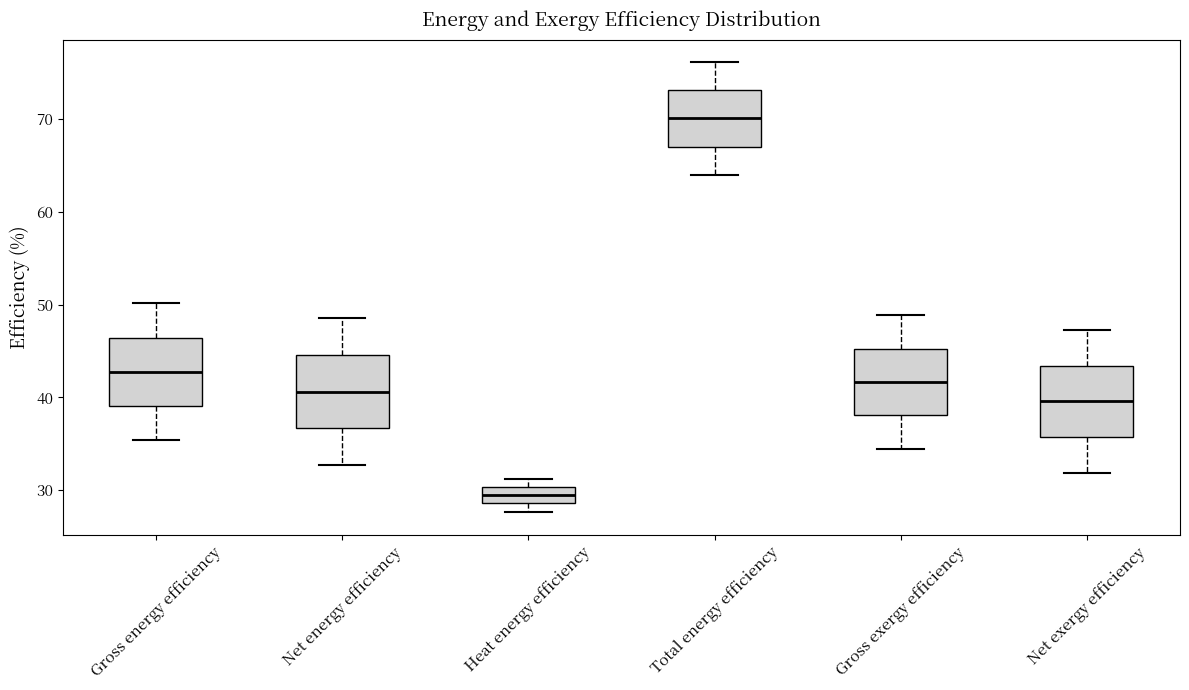

Where does the median line of the box for Total energy efficiency sit on the y-axis? The values are not printed on the chart, so give them approximately, as read against the axis.

70